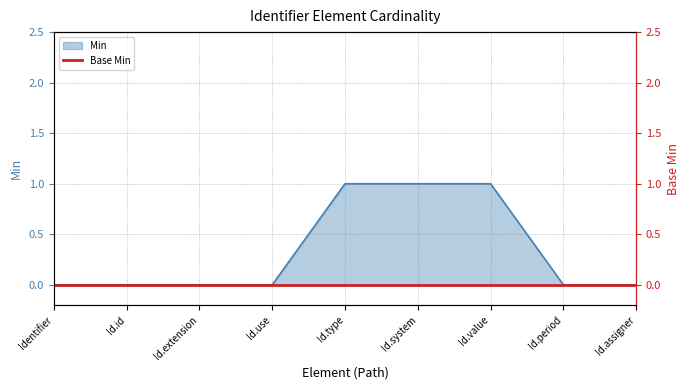

True or false: Min has a value of 0 at Id.extension.

True